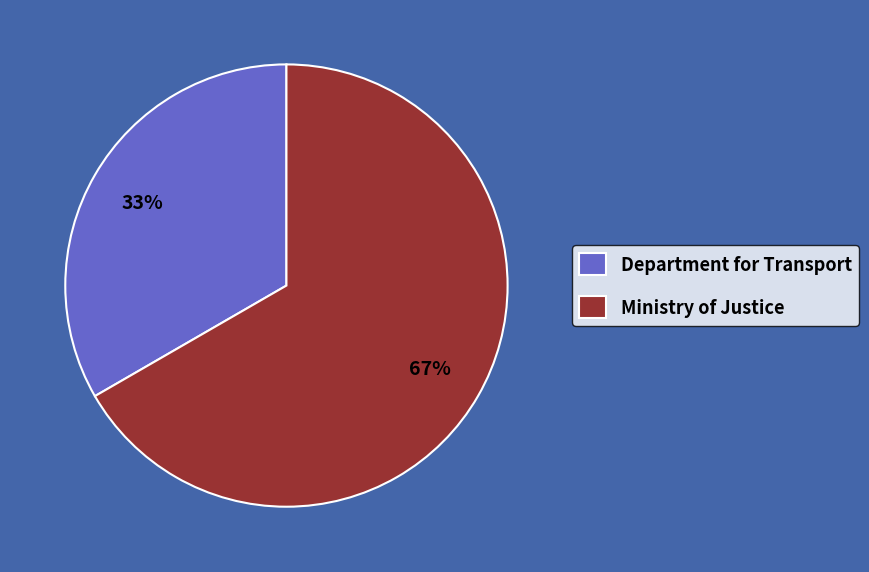

To the nearest percent, what is the combined percentage of Ministry of Justice and Department for Transport?

100%